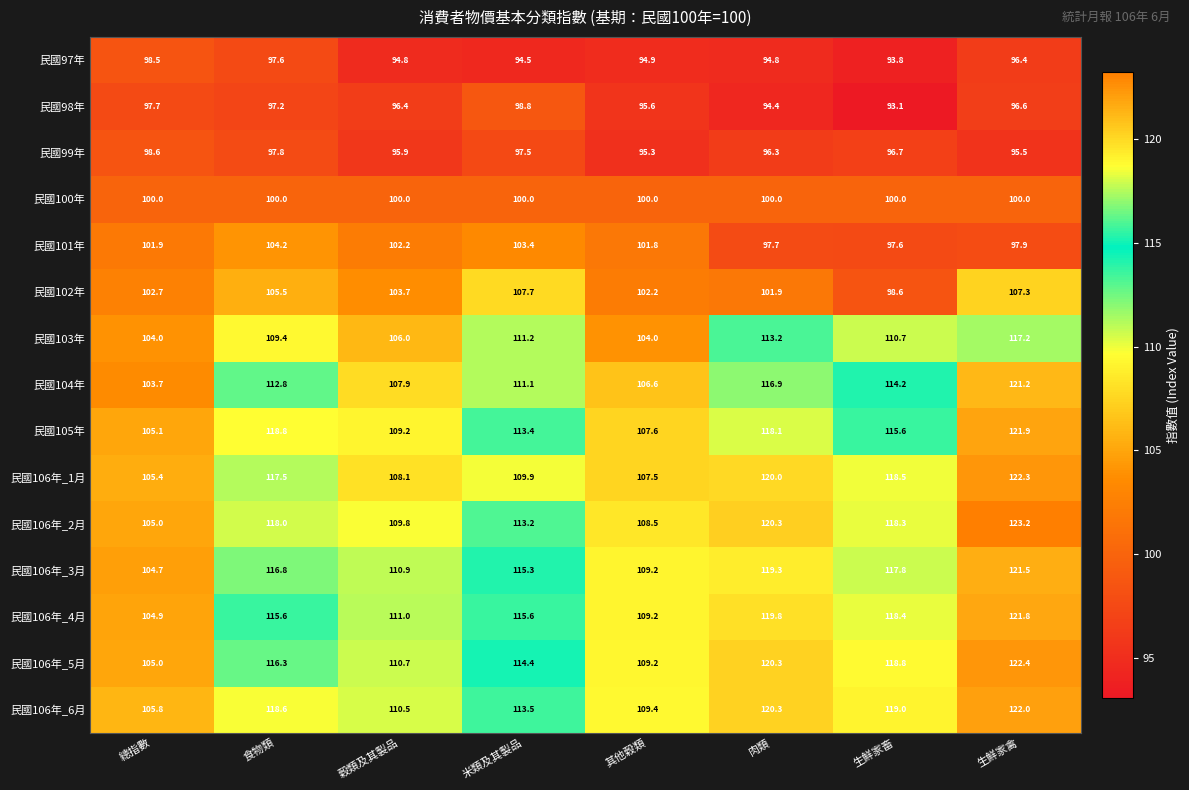

Which series has the largest total across all categories?

民國106年_6月